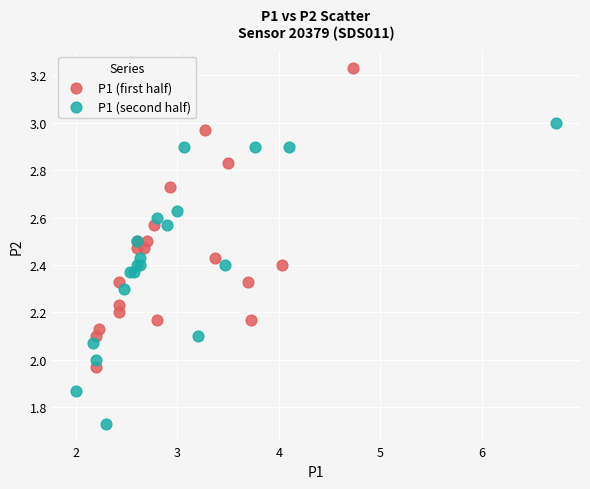

Which series contains the highest Y value?

P1 (first half)